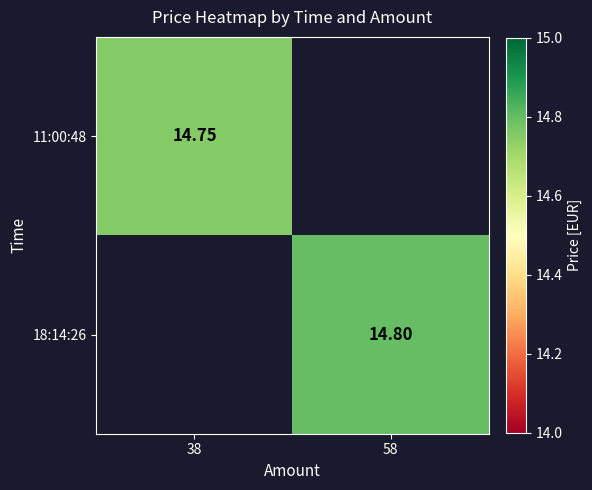

The value of 18:14:26 at 58 is 14.8. True or false?

True